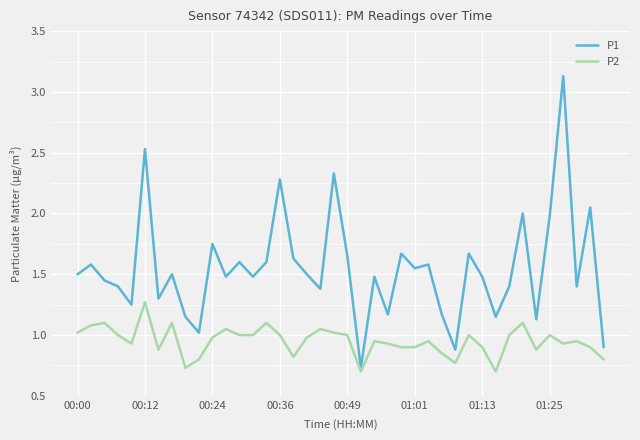

What is the greatest value displayed?

3.1